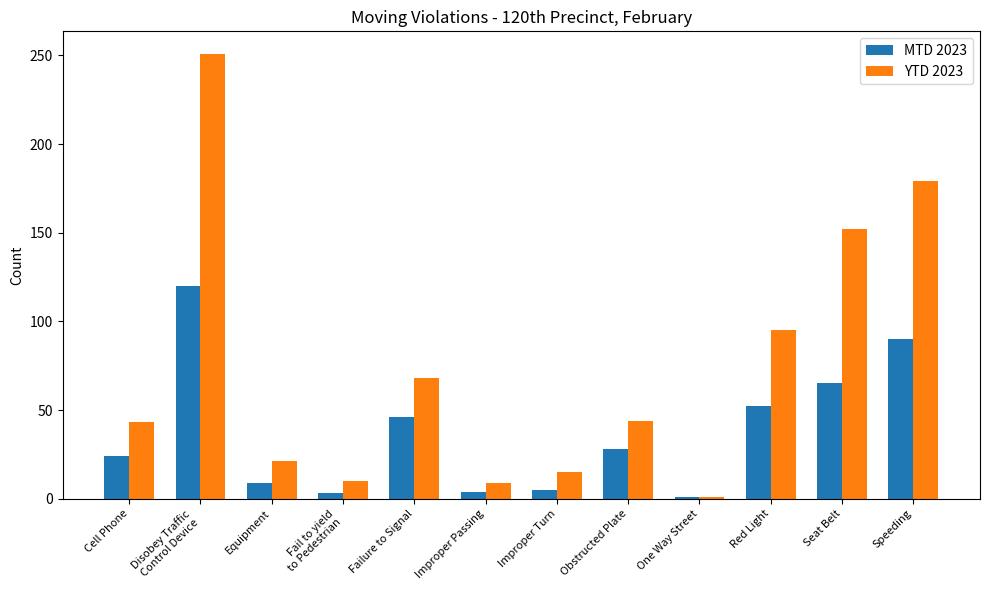

Rank the series by their maximum value, from highest to lowest.

YTD 2023, MTD 2023